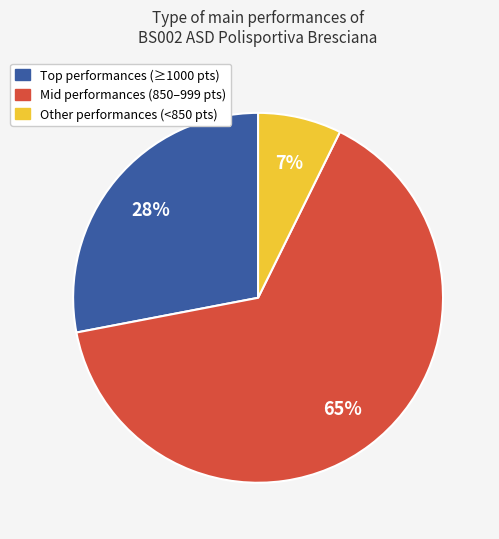

To the nearest percent, what is the average slice percentage?

33%